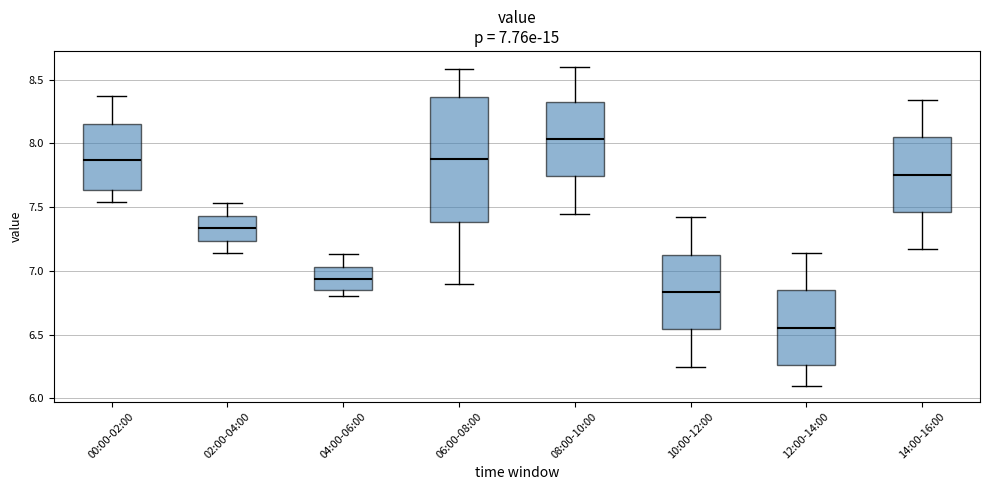

Which box's median line is the highest?

08:00-10:00